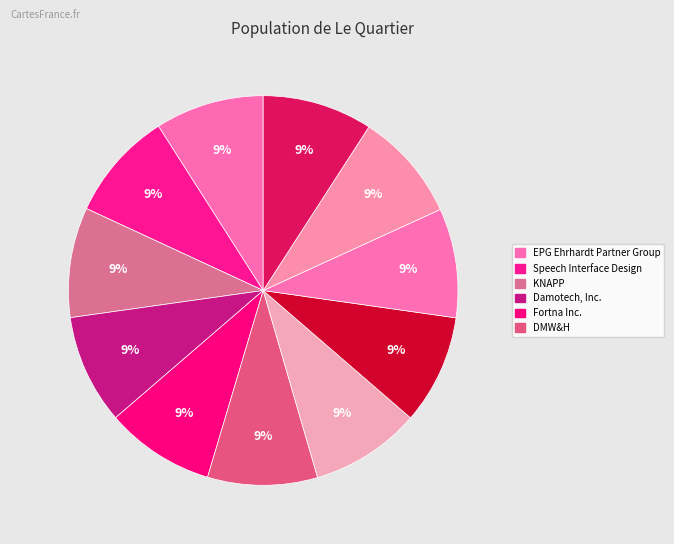

How many slices are in this pie chart?

11